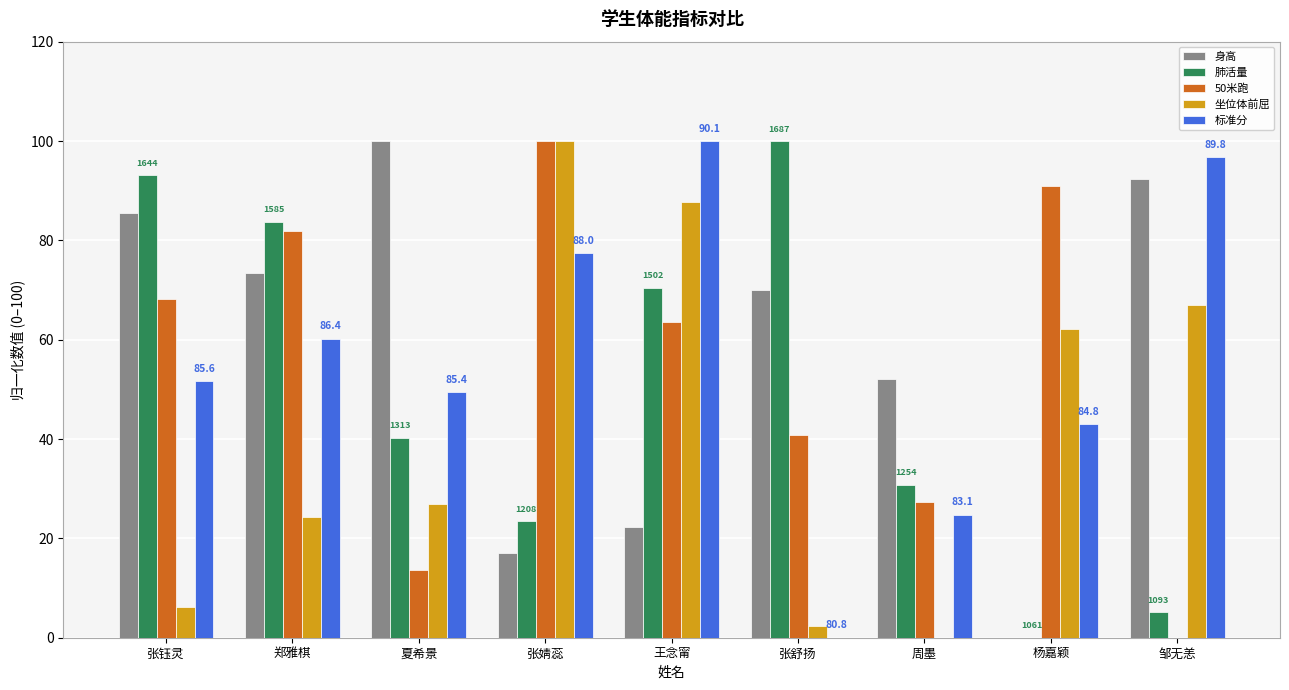

Where does the 标准分 series first go above 51?

张钰灵